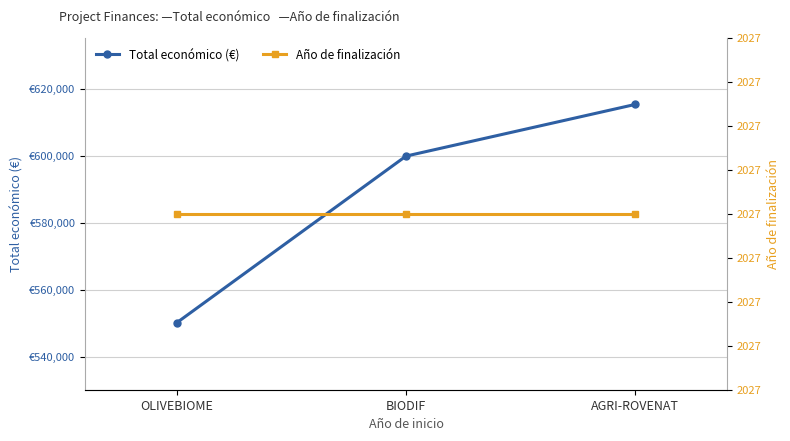

Does the chart display data point markers on the line(s)?

Yes